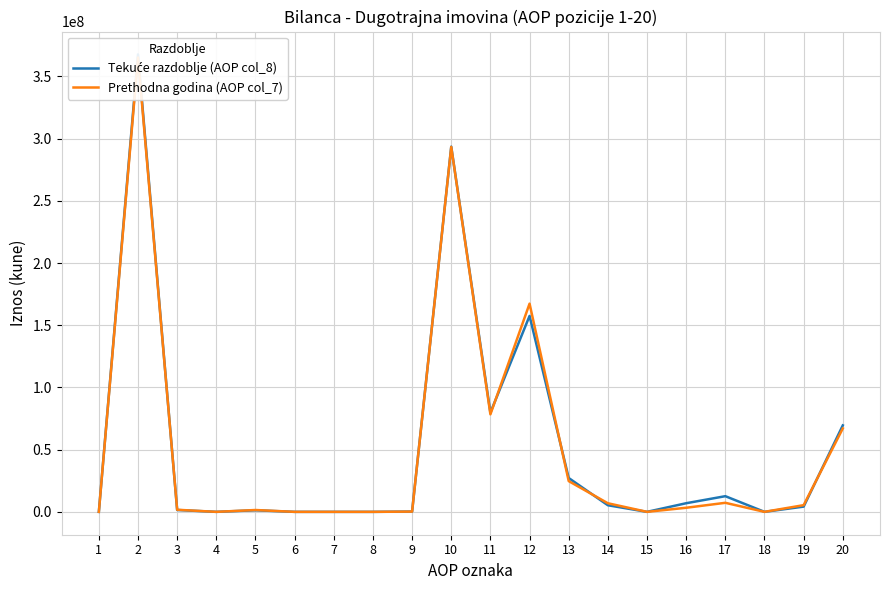

Is it true that Prethodna godina (AOP col_7) equals 78403526 at 11?

True